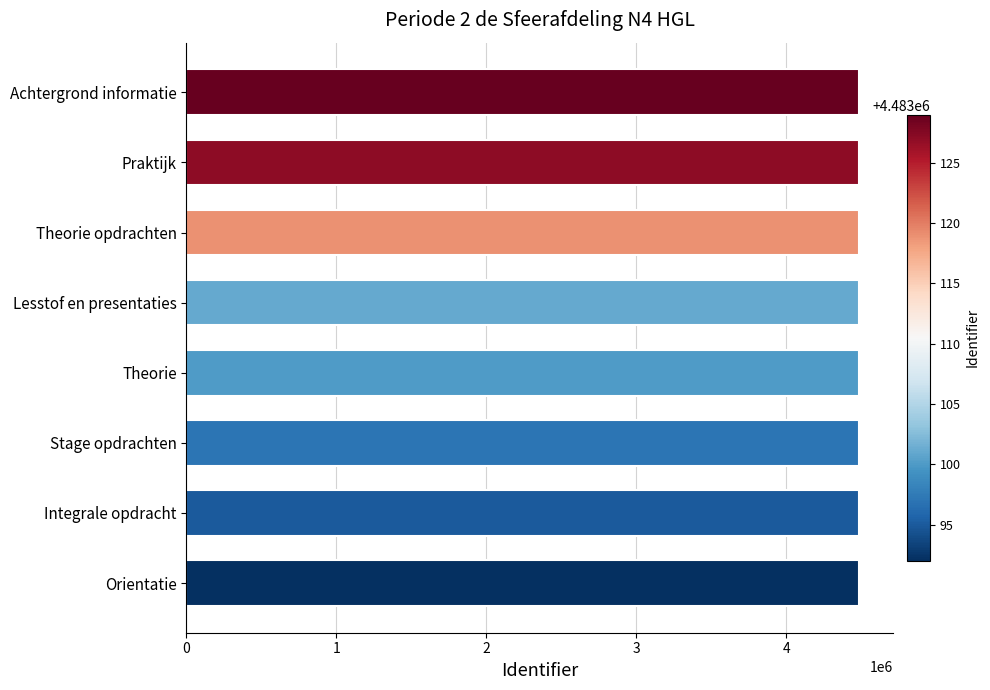

Are the bars grouped side by side (vs. stacked)?

No